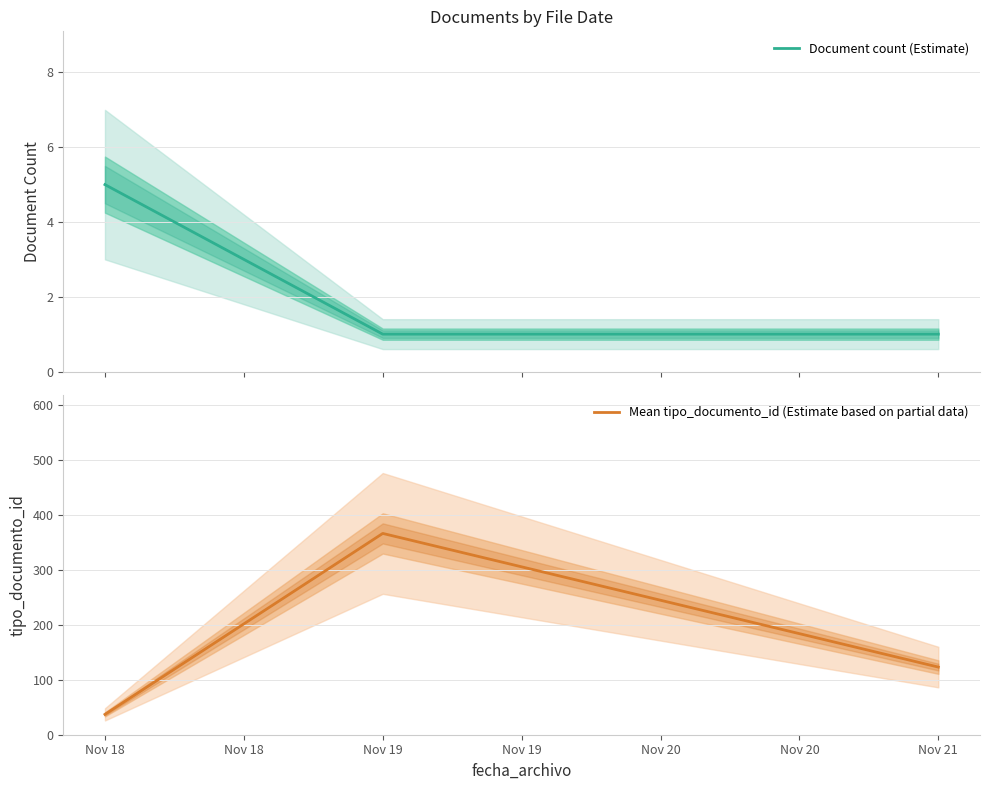

What is the highest value of the Document count (Estimate) series?

5